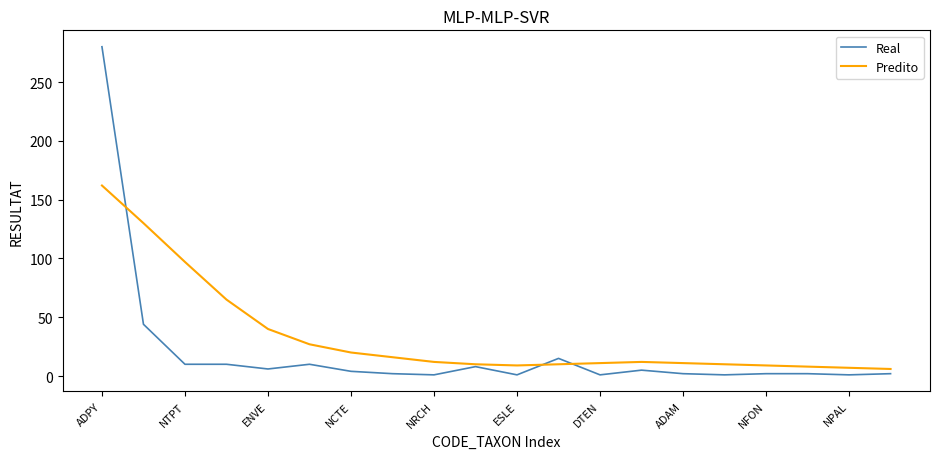

List the series in order of their peak value, highest first.

Real, Predito